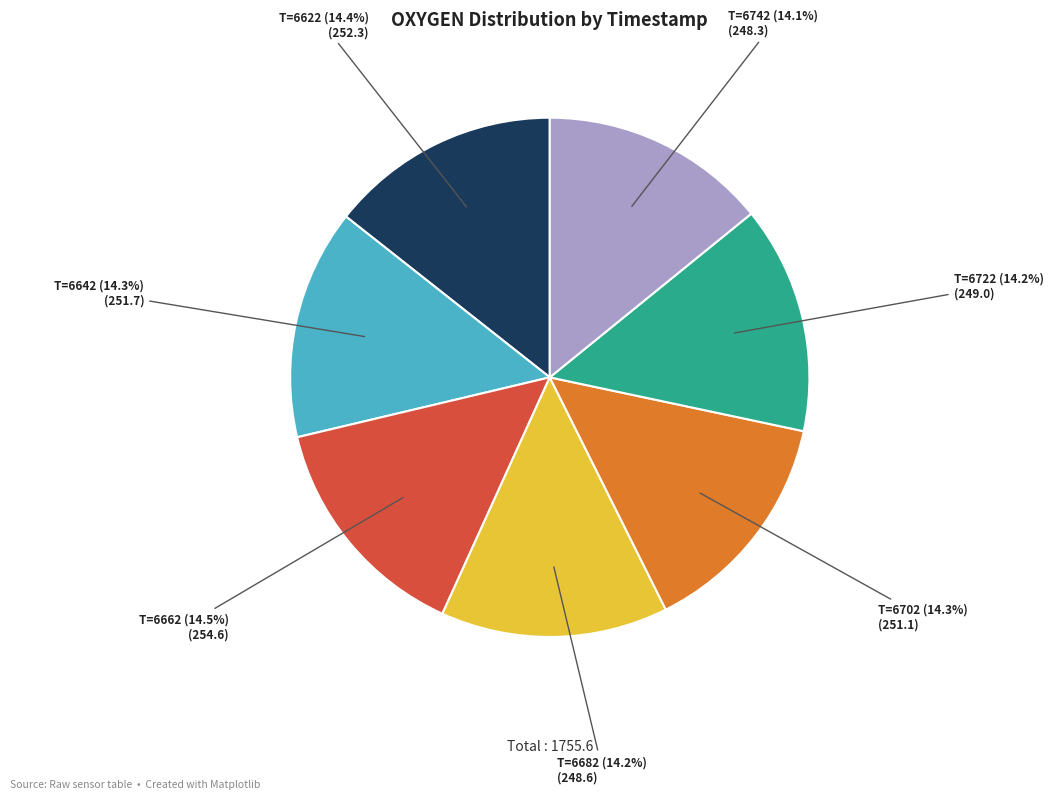

Is there a majority slice in this chart?

No